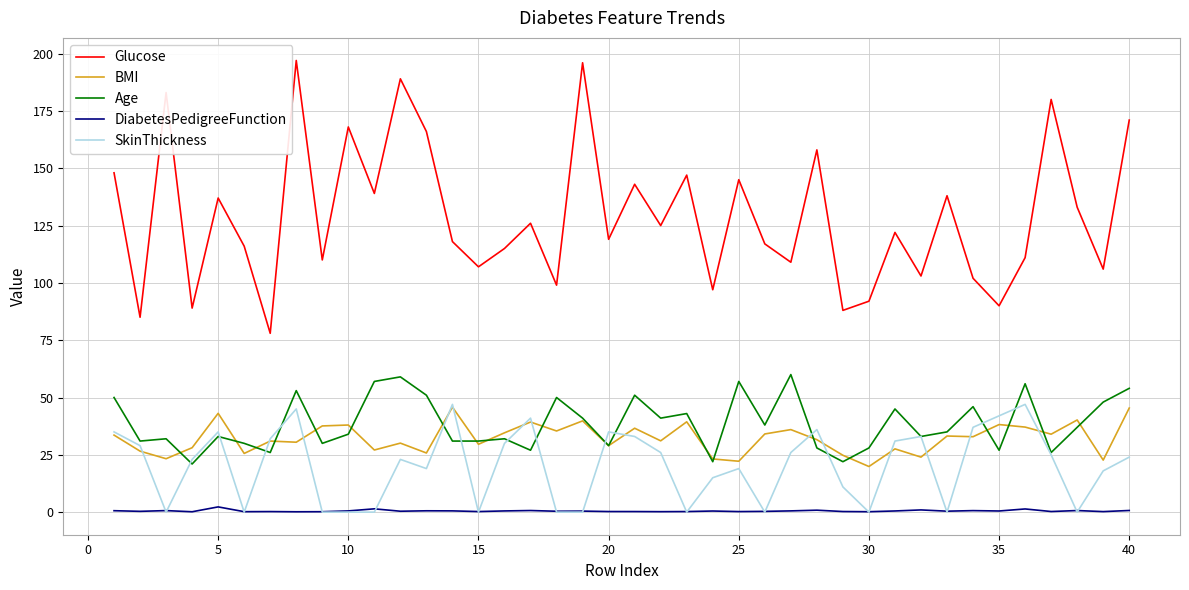

True or false: DiabetesPedigreeFunction and BMI intersect in this chart.

False